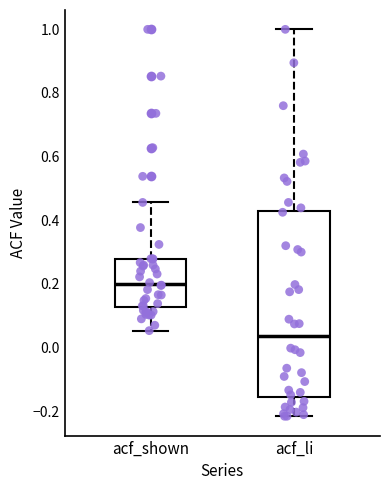

Comparing the boxes themselves (not the whiskers), which one is the tallest?

acf_li